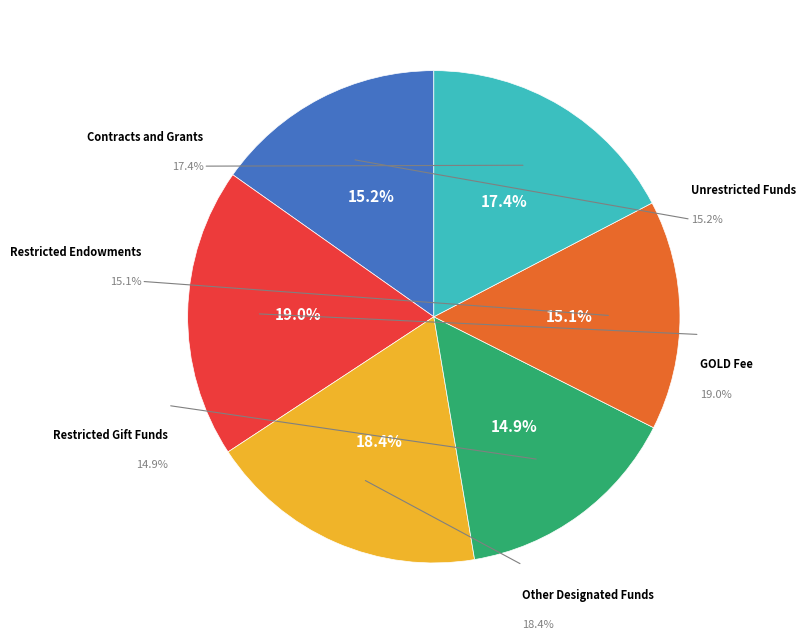

How many segments does this pie chart have?

6